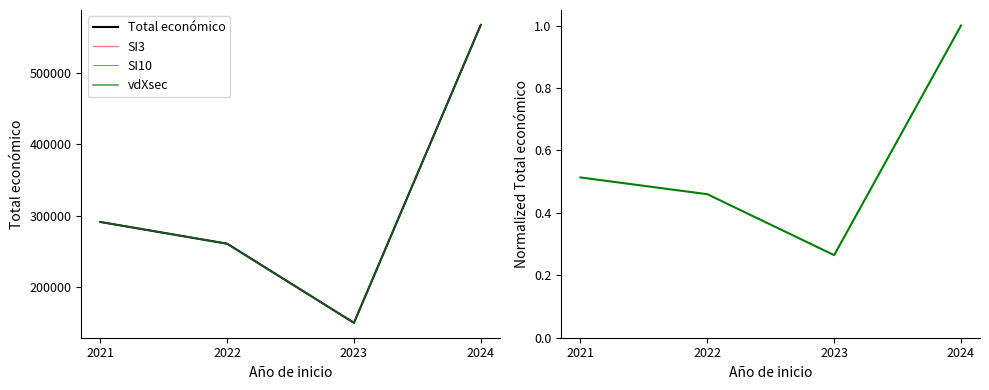

How many values in the SI3 series are below 291200?

2